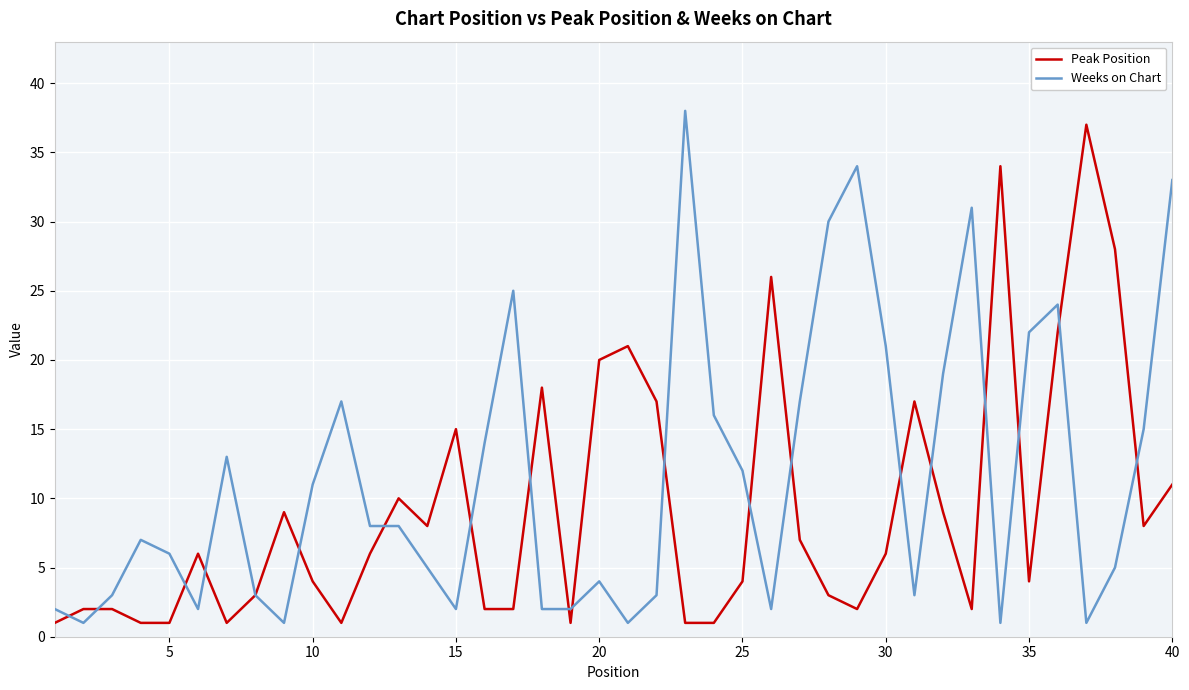

Rank the series by their average value, from highest to lowest.

Weeks on Chart, Peak Position